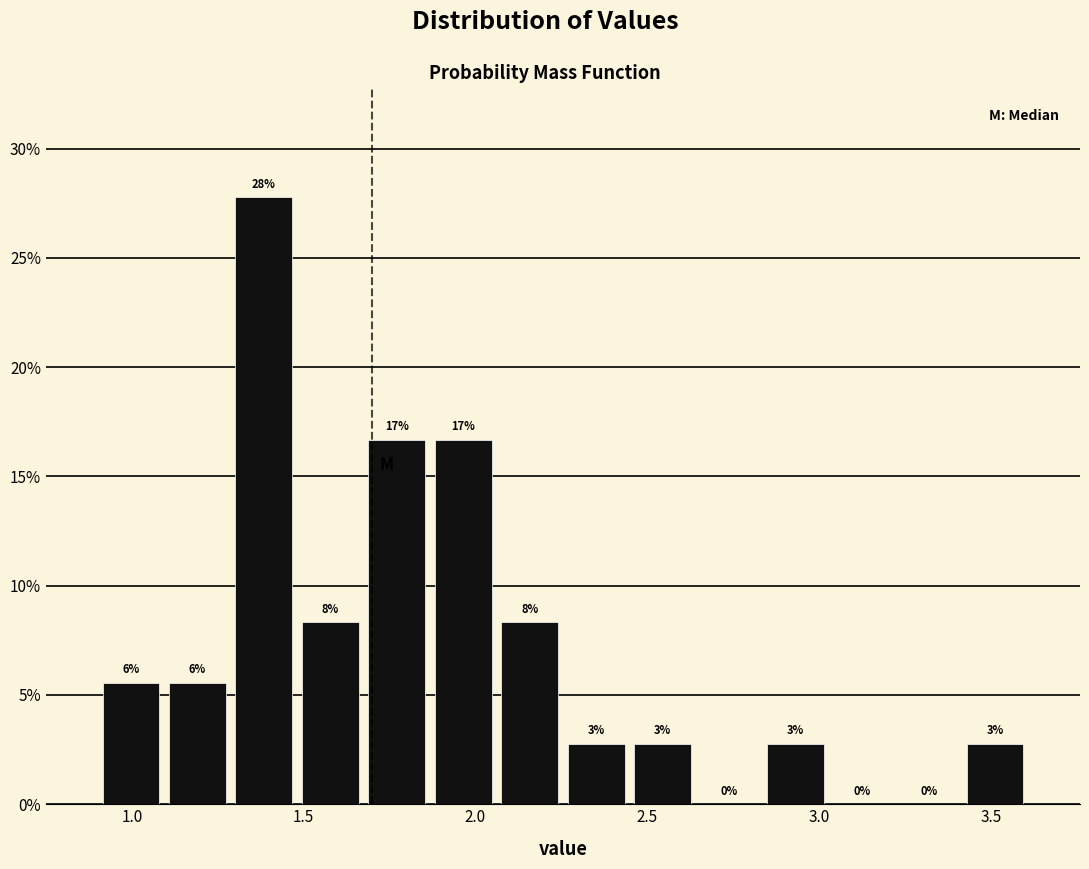

Around what value on the x-axis is the tallest bar? Give the approximate position of its centre, as read against the axis.

1.40